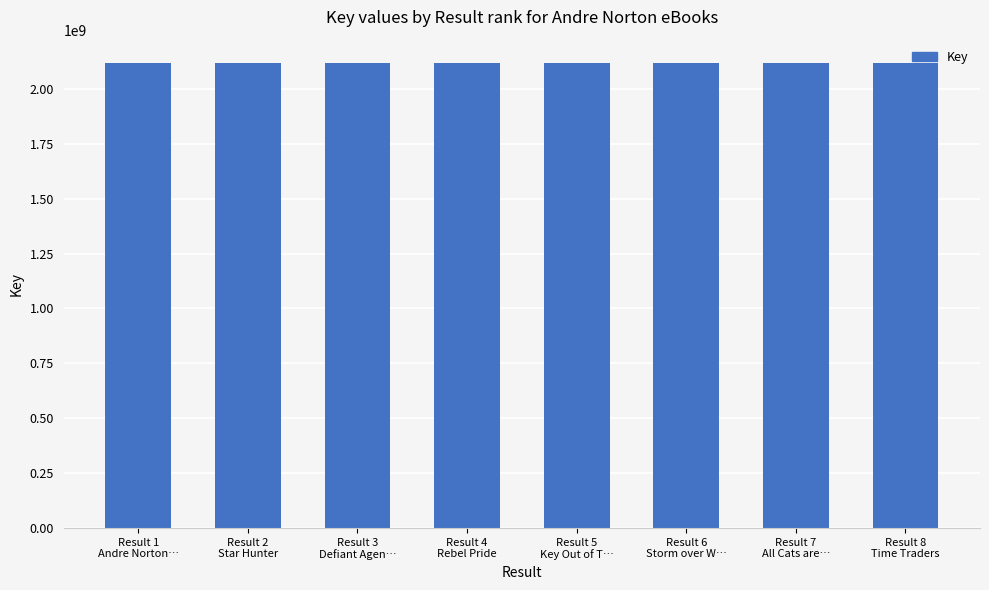

What is the change in value from Result 1
Andre Norton… to Result 5
Key Out of T…?

+11198